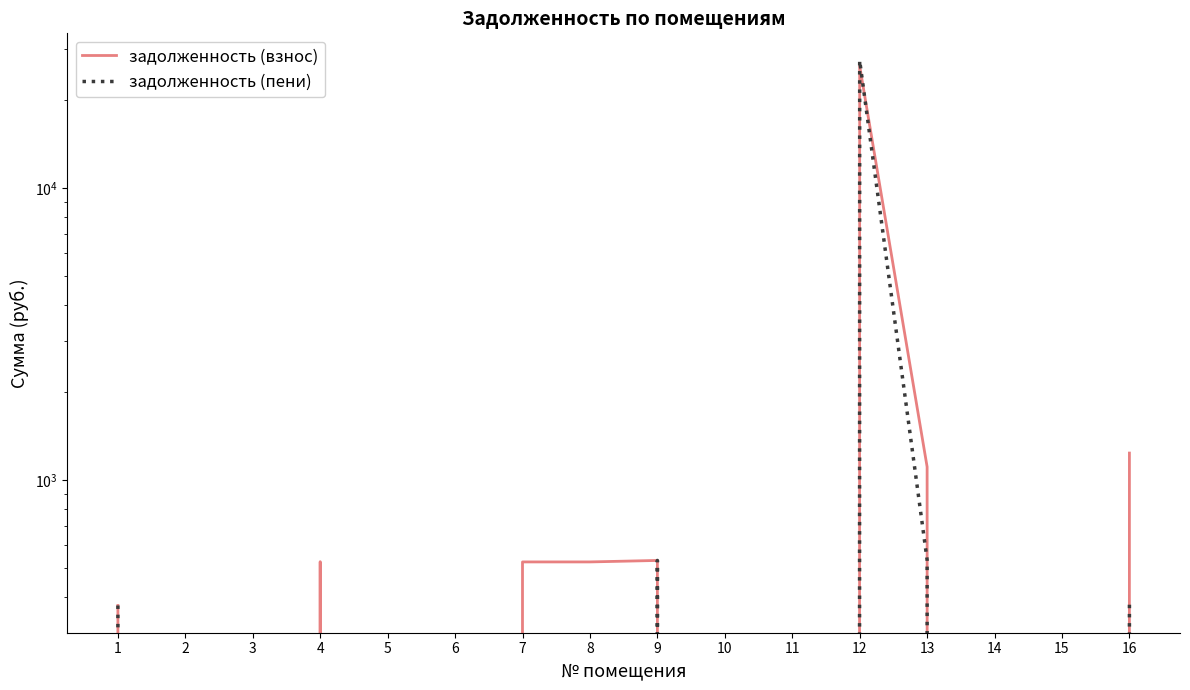

Between 4 and 8, which series saw the biggest shift?

задолженность (взнос)